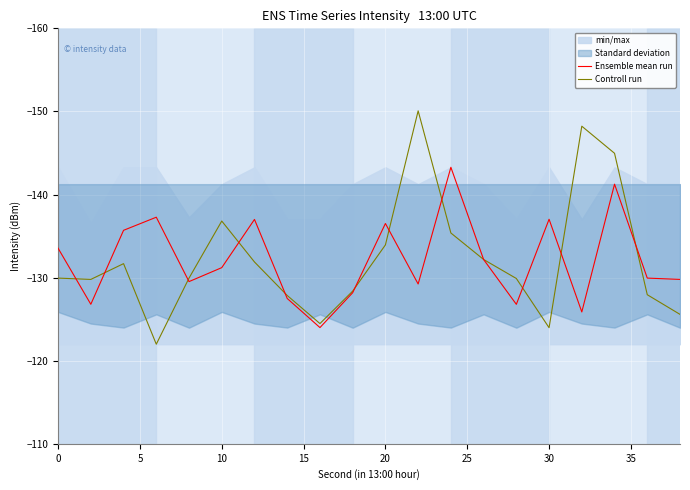

Reading right to left, extract all data points from this chart.

Ensemble mean run: -129.8	-129.9	-141.2	-125.9	-137.0	-126.8	-132.2	-143.3	-129.2	-136.5	-128.2	-124.0	-127.5	-137.0	-131.2	-129.5	-137.3	-135.7	-126.8	-133.5
Controll run: -125.6	-127.9	-145.0	-148.2	-124.0	-129.9	-132.2	-135.4	-150.1	-133.9	-128.4	-124.5	-127.9	-131.9	-136.8	-129.9	-122.0	-131.7	-129.8	-129.9